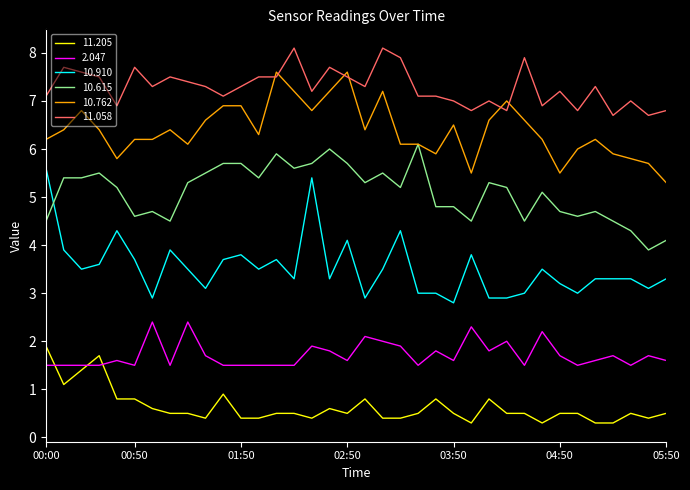

True or false: 10.910 and 11.058 cross at least once.

False